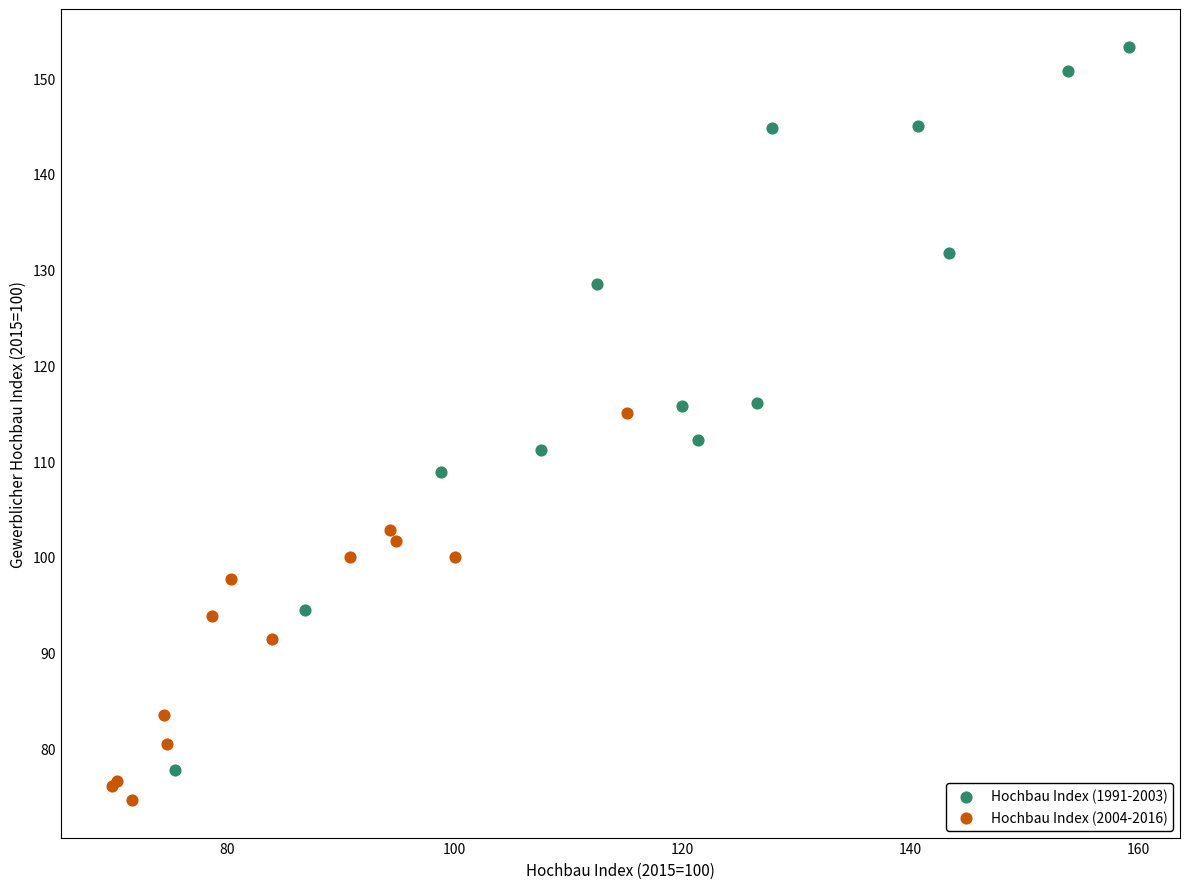

Which series contains the highest Y value?

Hochbau Index (1991-2003)